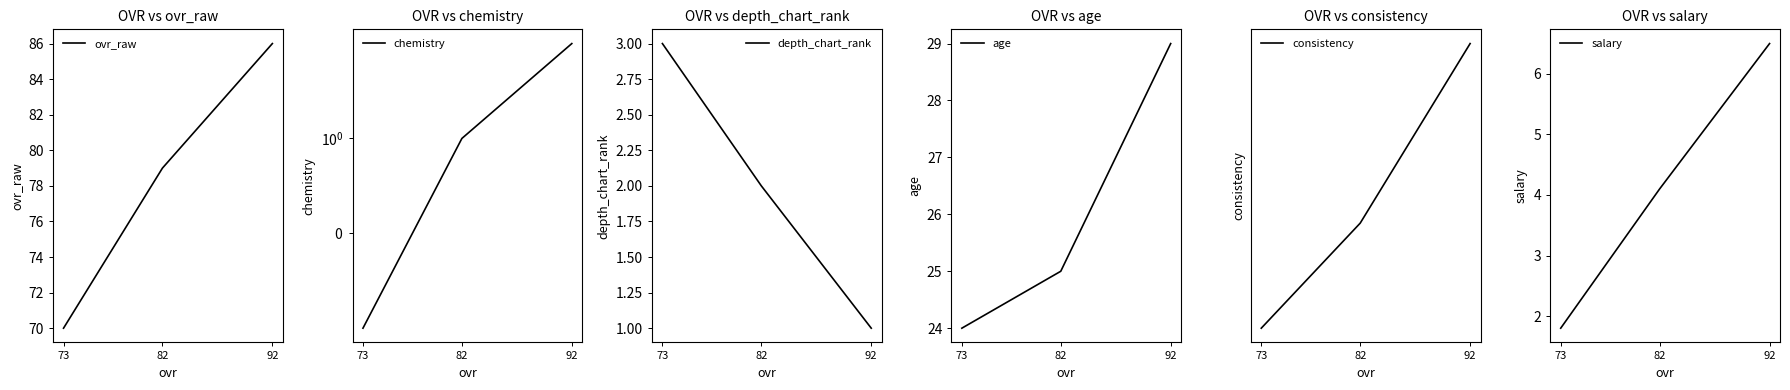

Which category has the lowest value in the salary series?

73